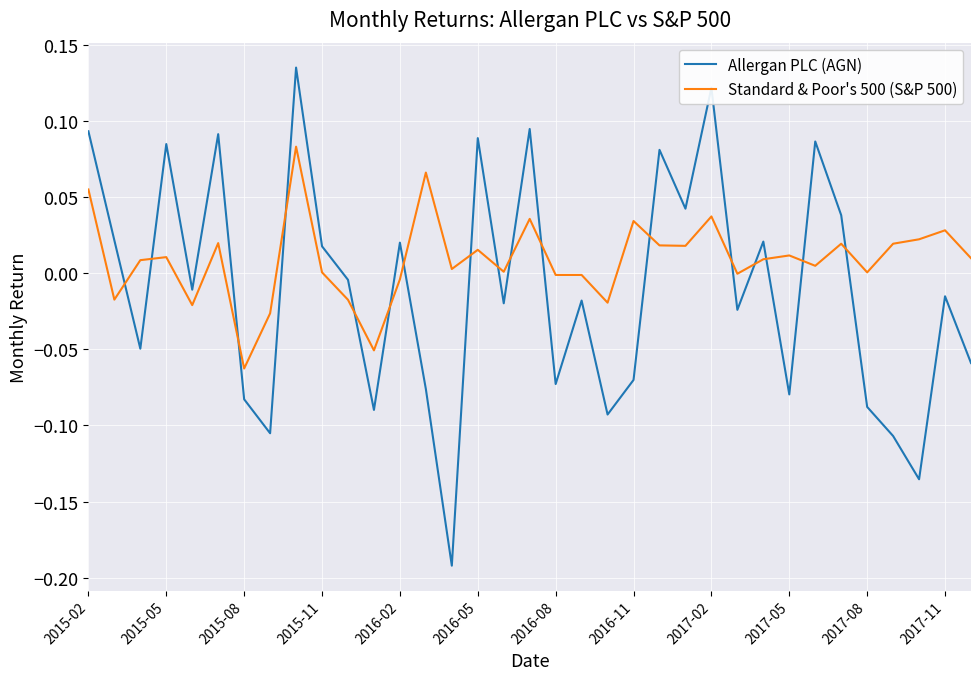

Which series has the largest range (max minus min)?

Allergan PLC (AGN)